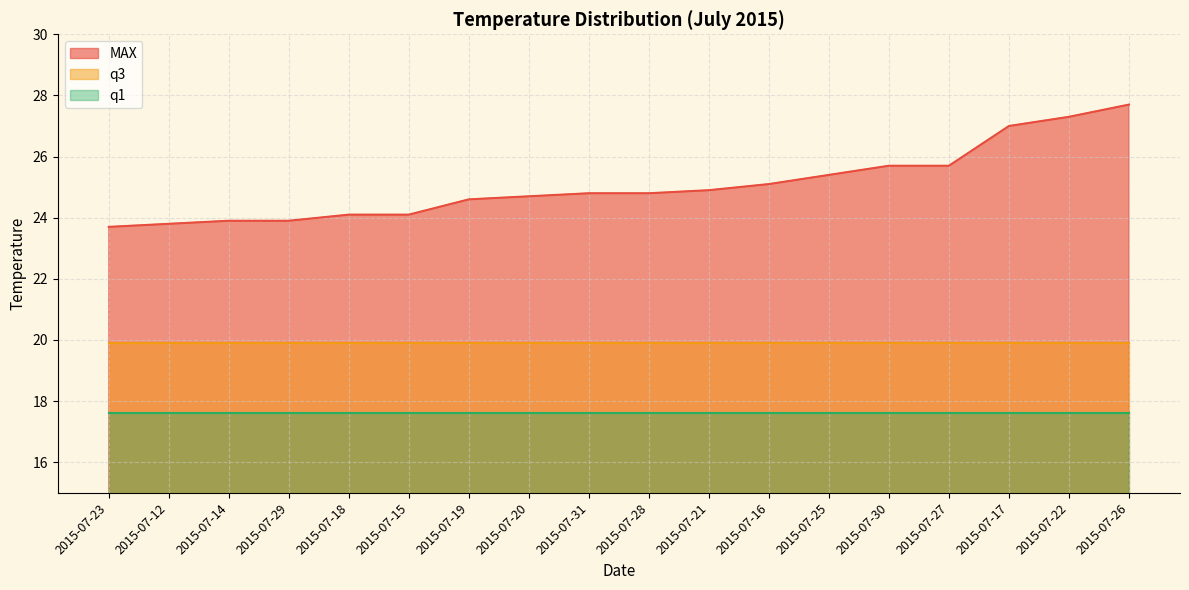

Reading left to right, transcribe all the data shown in this chart.

MAX: 2015-07-23=23.7	2015-07-12=23.8	2015-07-14=23.9	2015-07-29=23.9	2015-07-18=24.1	2015-07-15=24.1	2015-07-19=24.6	2015-07-20=24.7	2015-07-31=24.8	2015-07-28=24.8	2015-07-21=24.9	2015-07-16=25.1	2015-07-25=25.4	2015-07-30=25.7	2015-07-27=25.7	2015-07-17=27.0	2015-07-22=27.3	2015-07-26=27.7
q1: 2015-07-23=17.6	2015-07-12=17.6	2015-07-14=17.6	2015-07-29=17.6	2015-07-18=17.6	2015-07-15=17.6	2015-07-19=17.6	2015-07-20=17.6	2015-07-31=17.6	2015-07-28=17.6	2015-07-21=17.6	2015-07-16=17.6	2015-07-25=17.6	2015-07-30=17.6	2015-07-27=17.6	2015-07-17=17.6	2015-07-22=17.6	2015-07-26=17.6
q3: 2015-07-23=19.9	2015-07-12=19.9	2015-07-14=19.9	2015-07-29=19.9	2015-07-18=19.9	2015-07-15=19.9	2015-07-19=19.9	2015-07-20=19.9	2015-07-31=19.9	2015-07-28=19.9	2015-07-21=19.9	2015-07-16=19.9	2015-07-25=19.9	2015-07-30=19.9	2015-07-27=19.9	2015-07-17=19.9	2015-07-22=19.9	2015-07-26=19.9